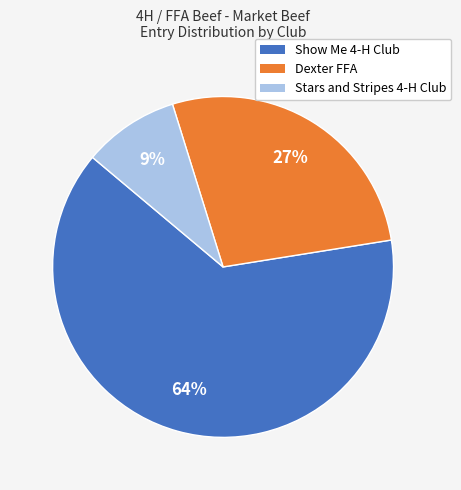

To the nearest percent, what is the difference between the largest and smallest slice percentages?

55%